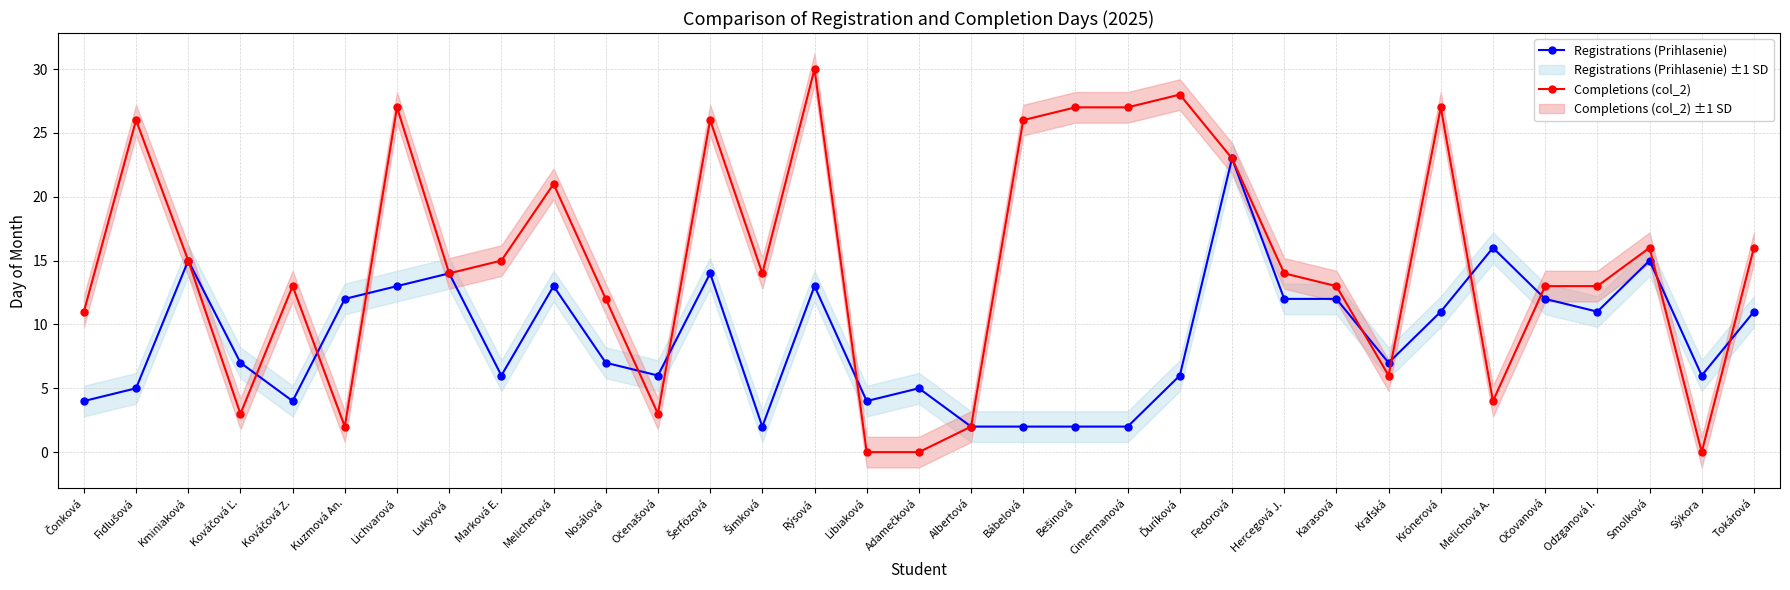

Which label corresponds to the largest value in the chart?

Rýsová